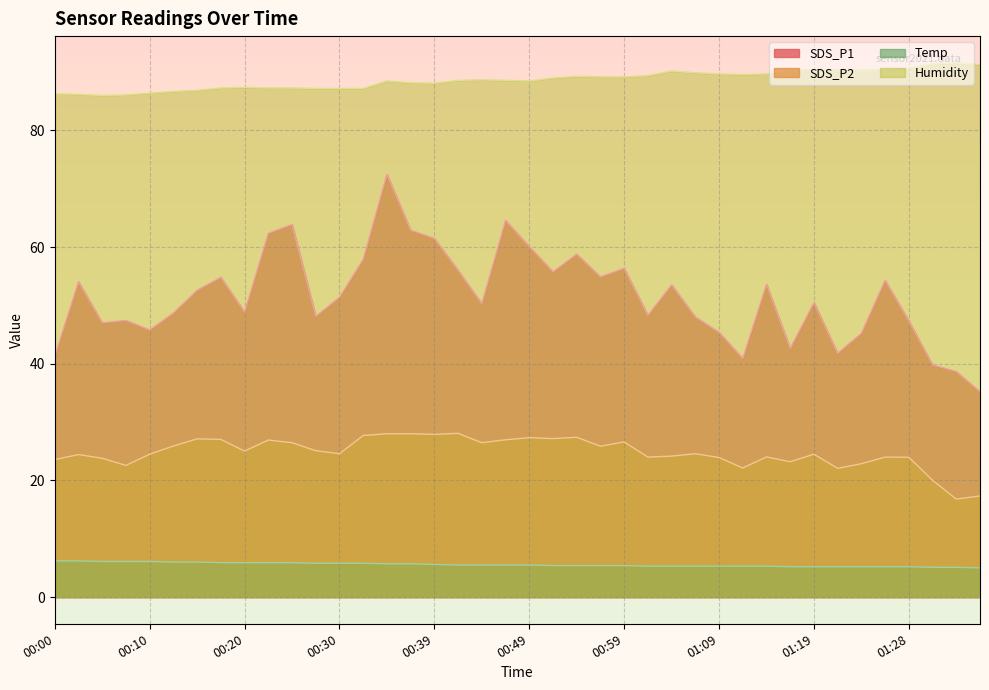

What is the sum of the SDS_P2 values at 01:36 and 01:19?

41.8